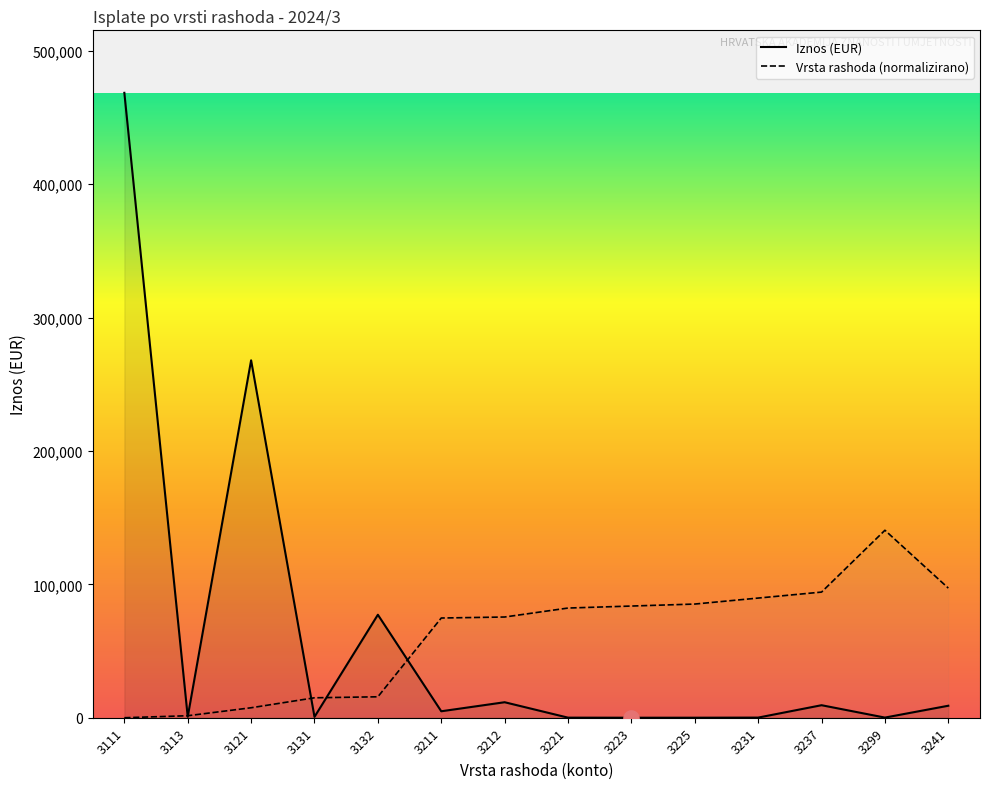

What is the total value across all series at 3131?

15600.9